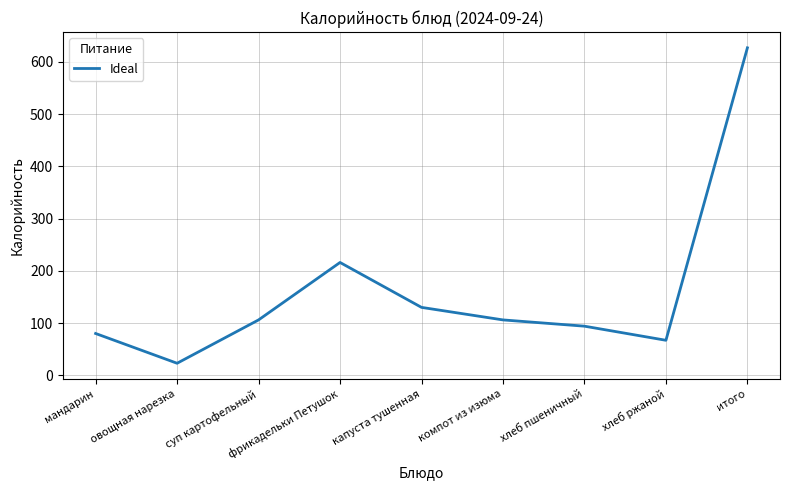

What position from the right is компот из изюма?

4